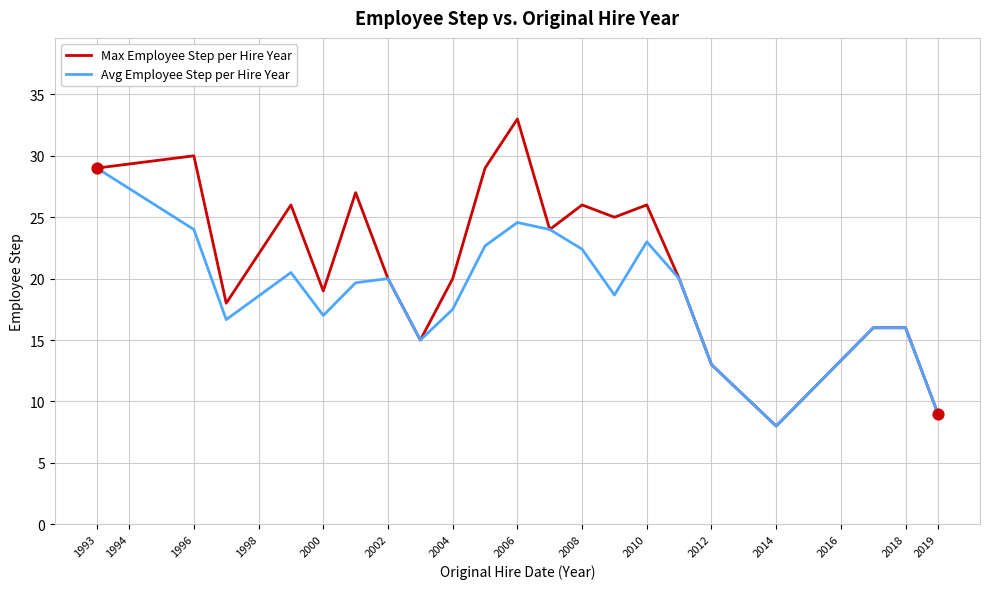

Which series has the widest spread of values?

Max Employee Step per Hire Year